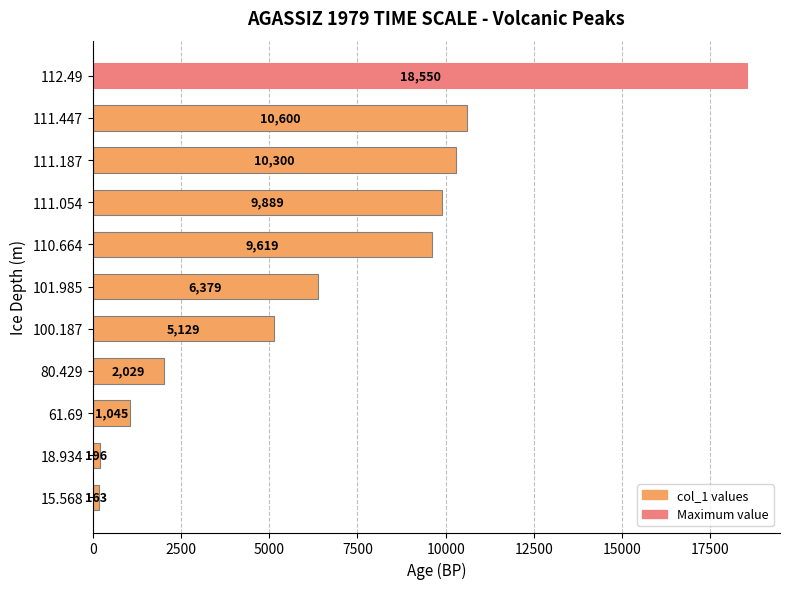

What is the difference between the maximum and second lowest values?

18354